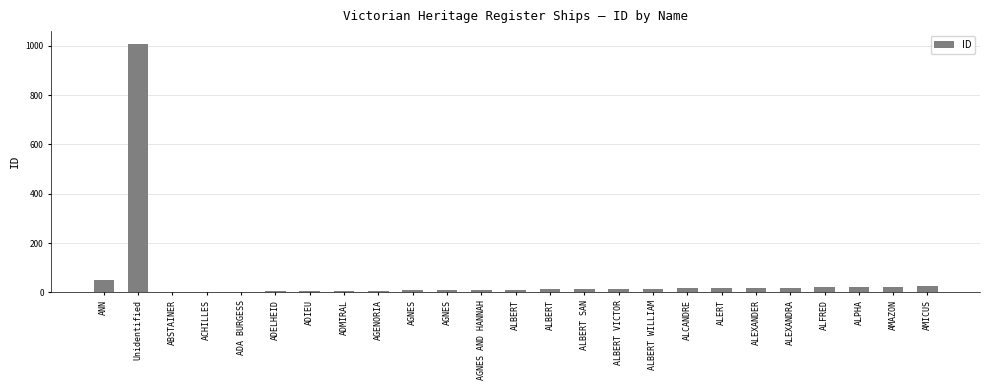

What is the ratio of the value at ALPHA to the value at ALBERT?

2.0